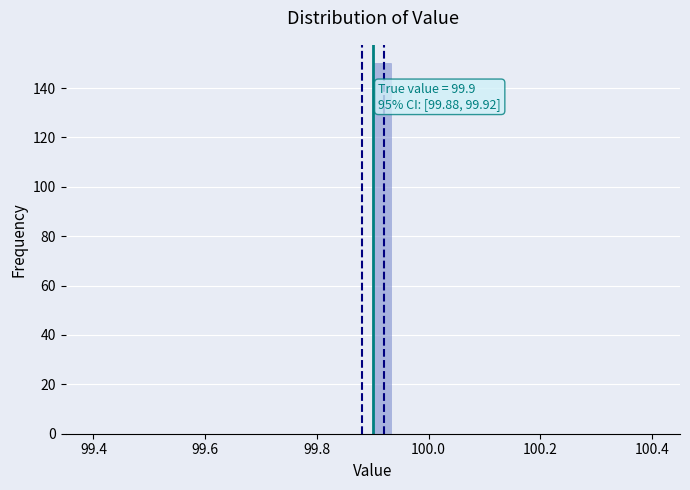

Around what value on the x-axis is the tallest bar? Give the approximate position of its centre, as read against the axis.

99.92